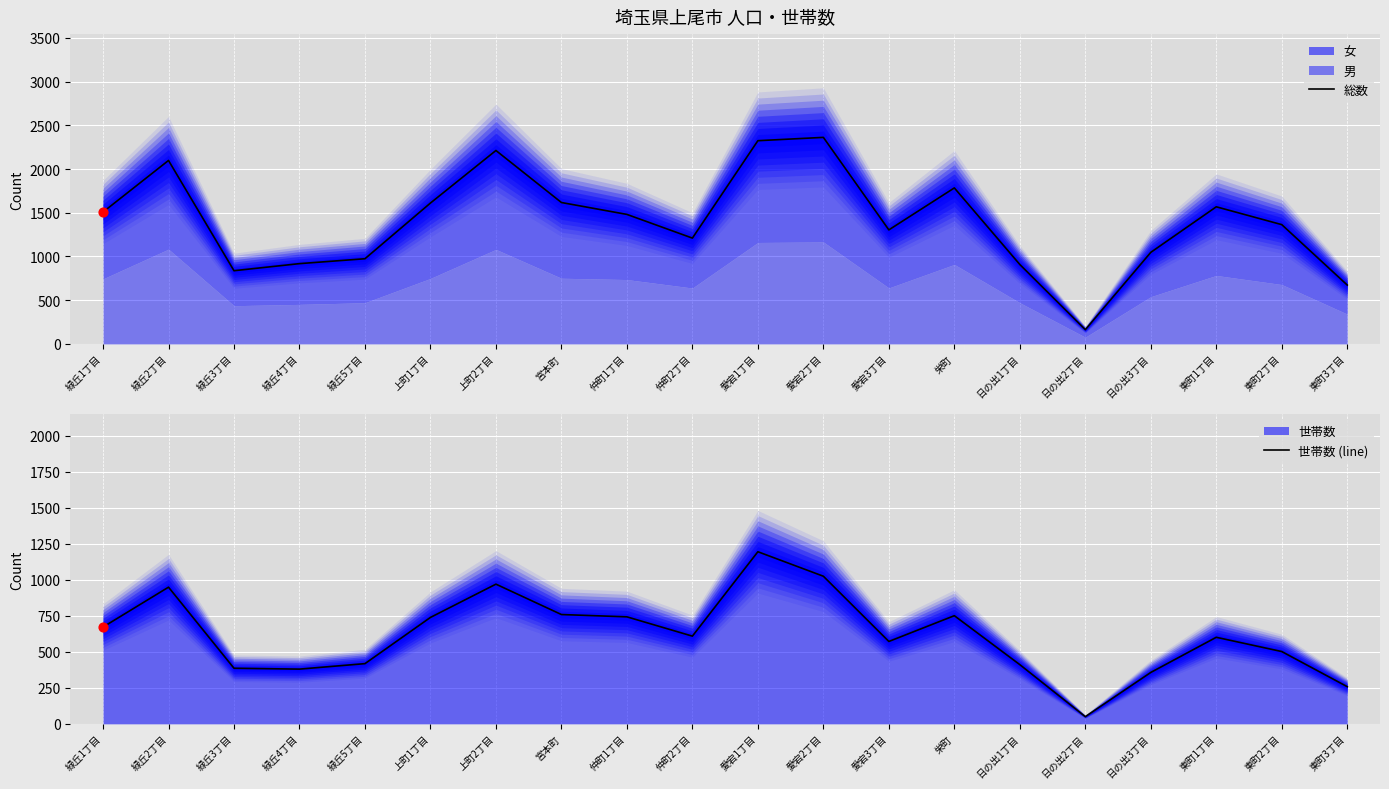

At how many categories does at least one series exceed 2020?

4